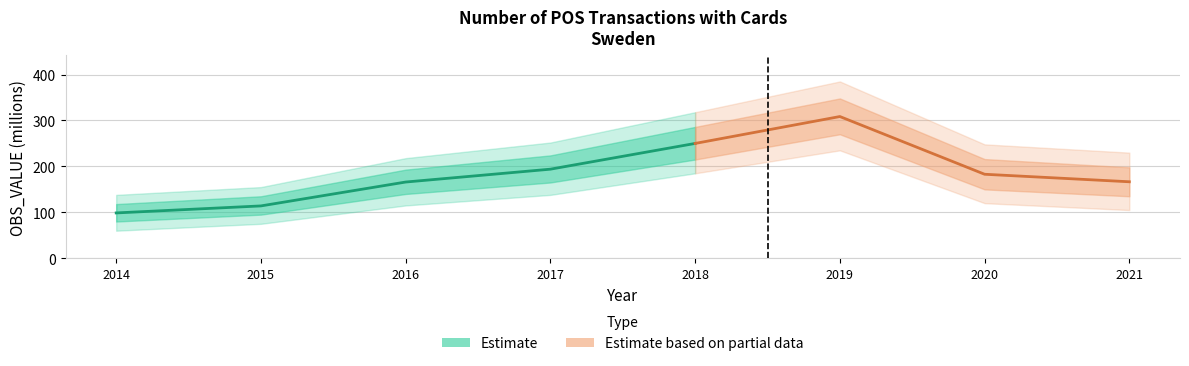

What is the minimum value shown in the chart?

98.7